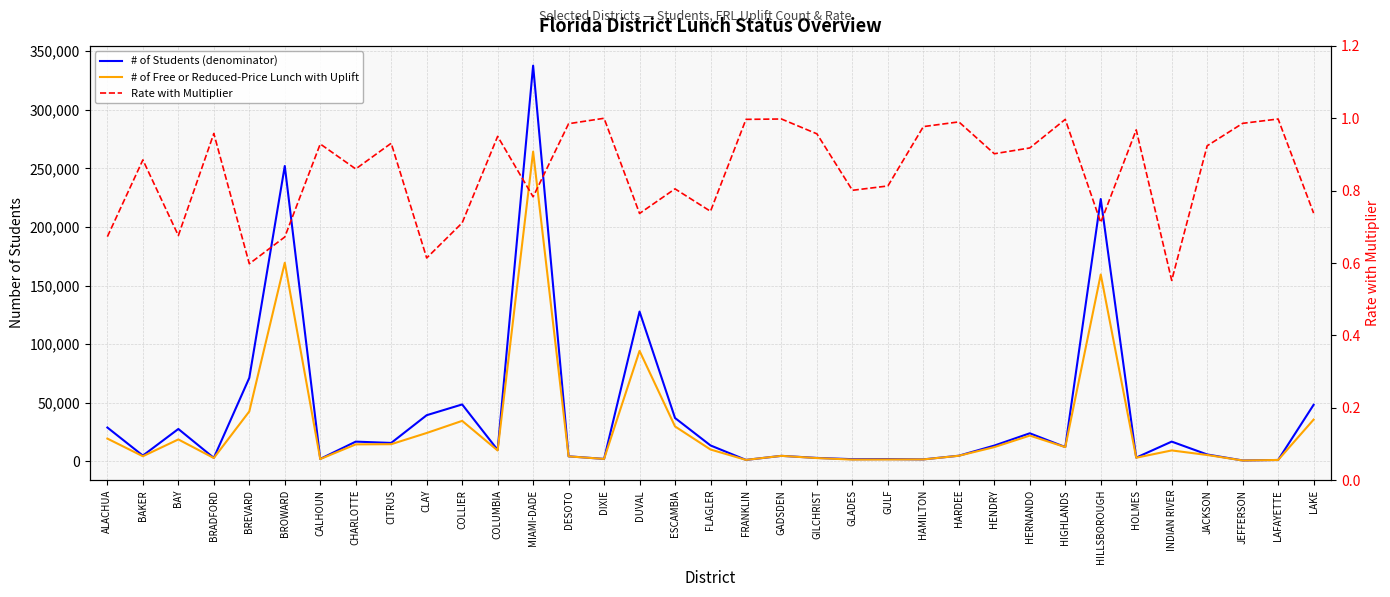

Between DIXIE and DUVAL, which is larger?

DUVAL